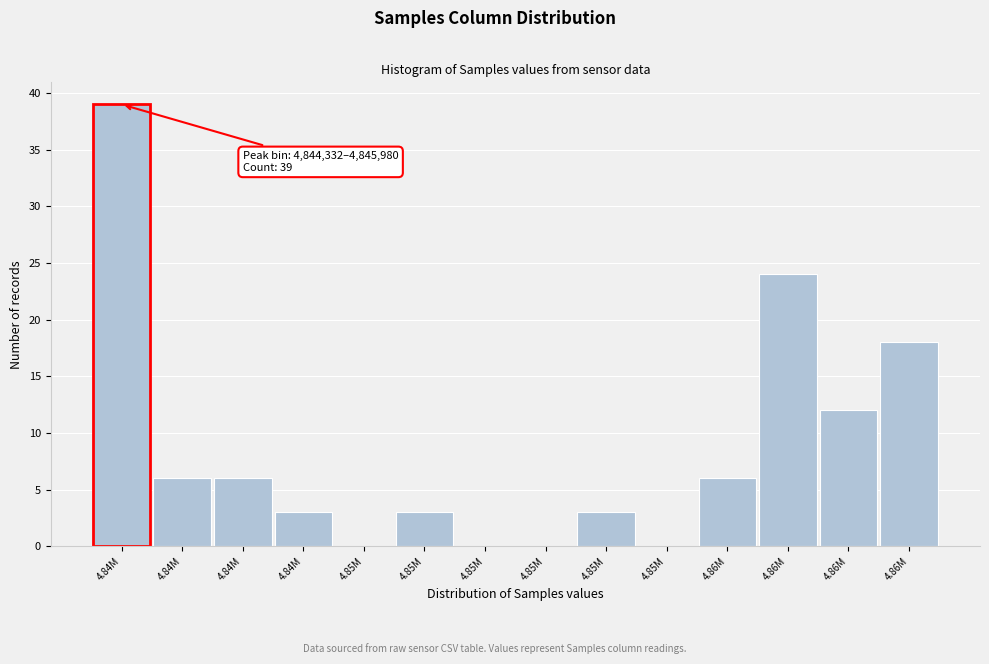

Are the bars horizontal?

No